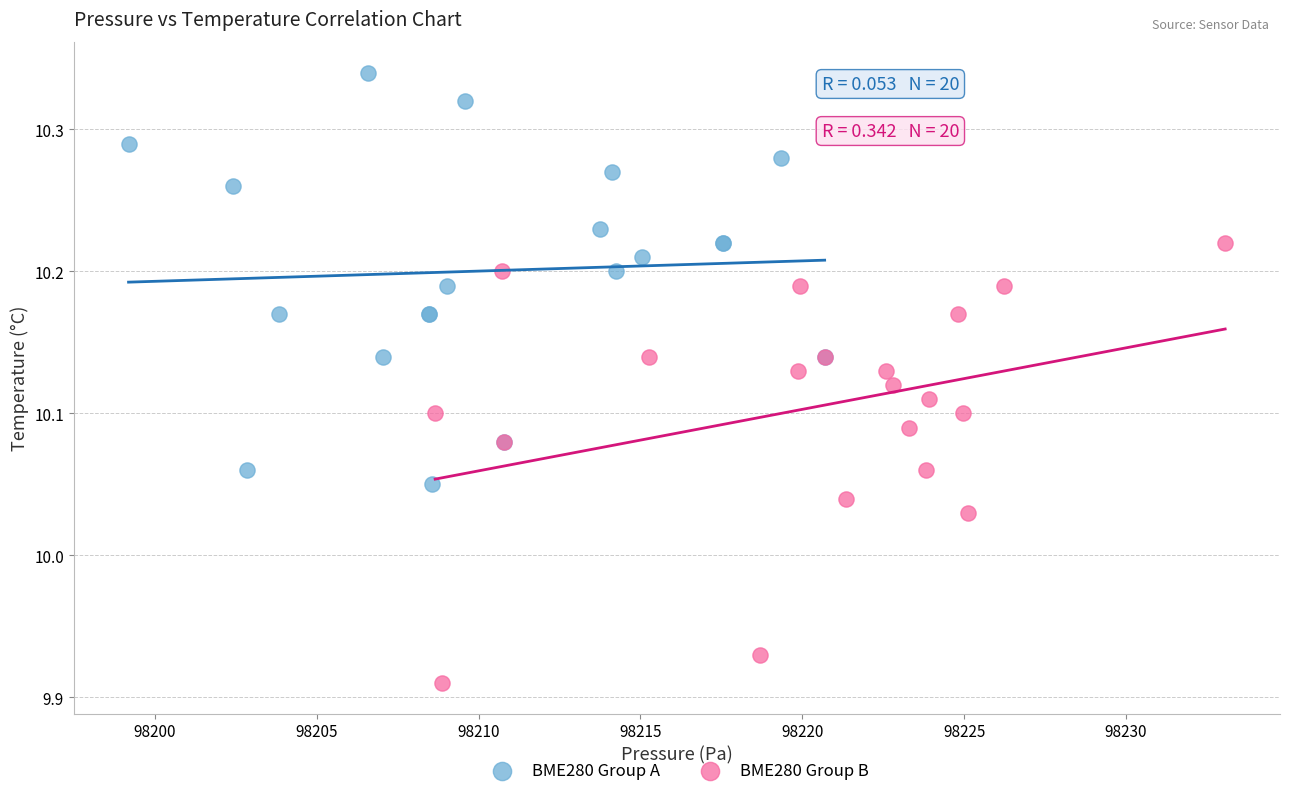

Which series reaches the maximum Y coordinate?

BME280 Group A